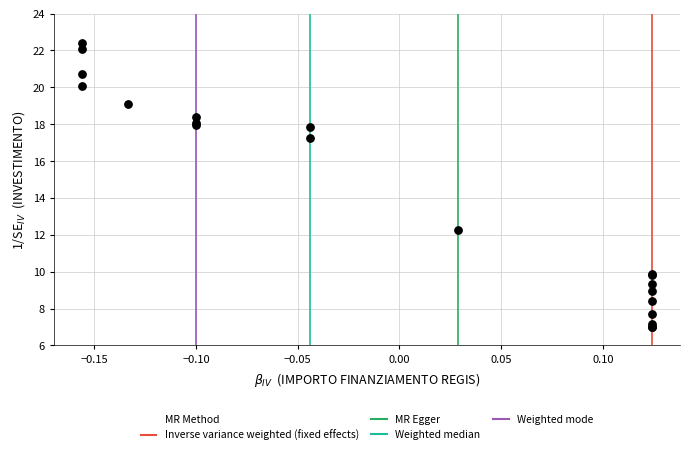

What Y value in the scatter plot is closest to 14?

12.3